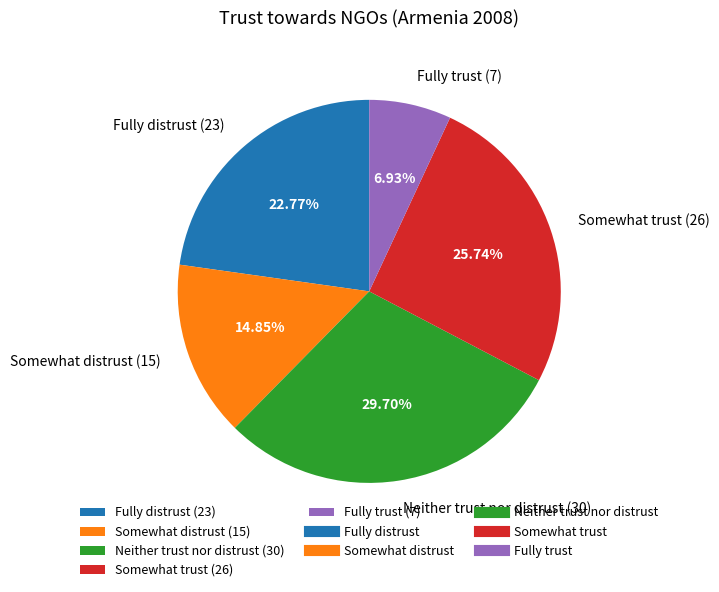

Is it true that Fully trust is 7% of the pie?

True